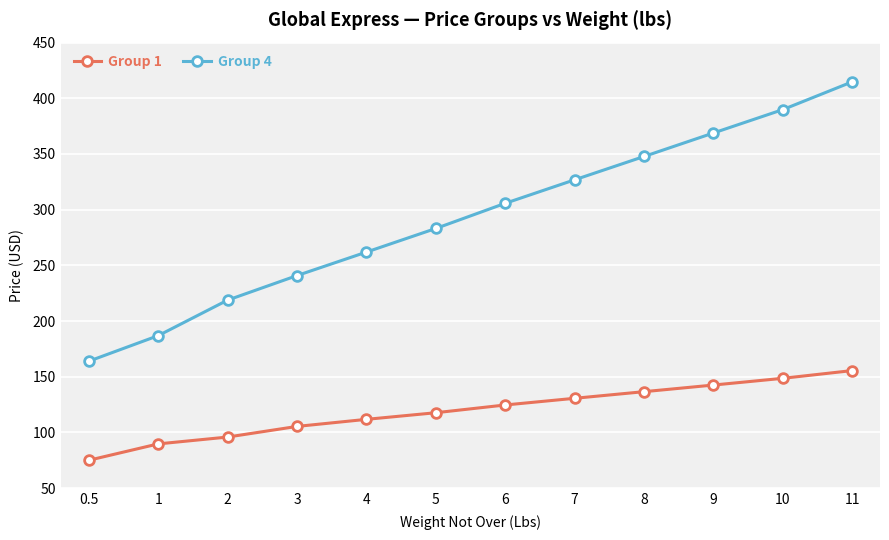

Does the chart display data point markers on the line(s)?

Yes